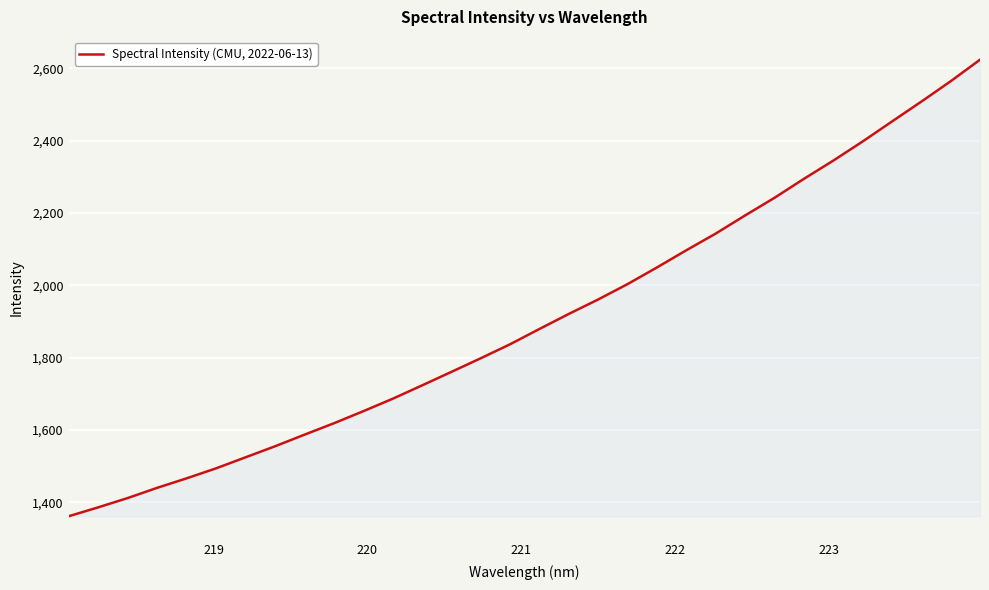

What is the difference between the maximum and minimum values?

1261.6